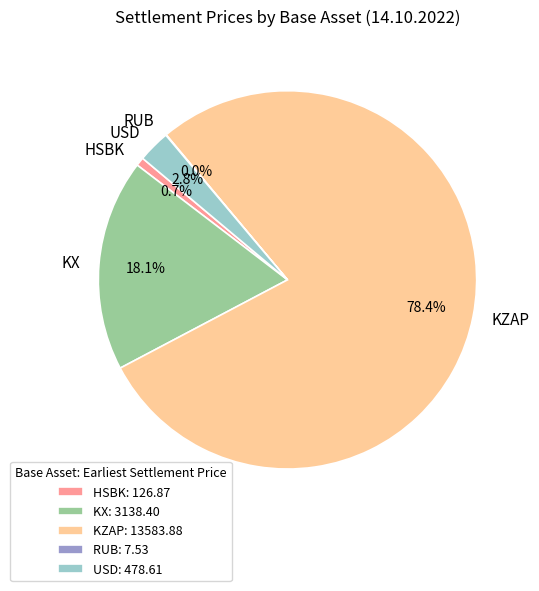

To the nearest percent, what percentage of the pie is KZAP?

78%